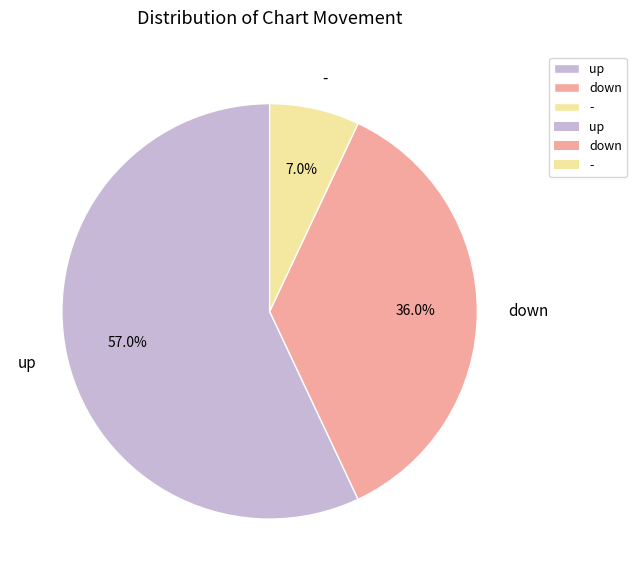

Rank the categories by value from lowest to highest.

-, down, up